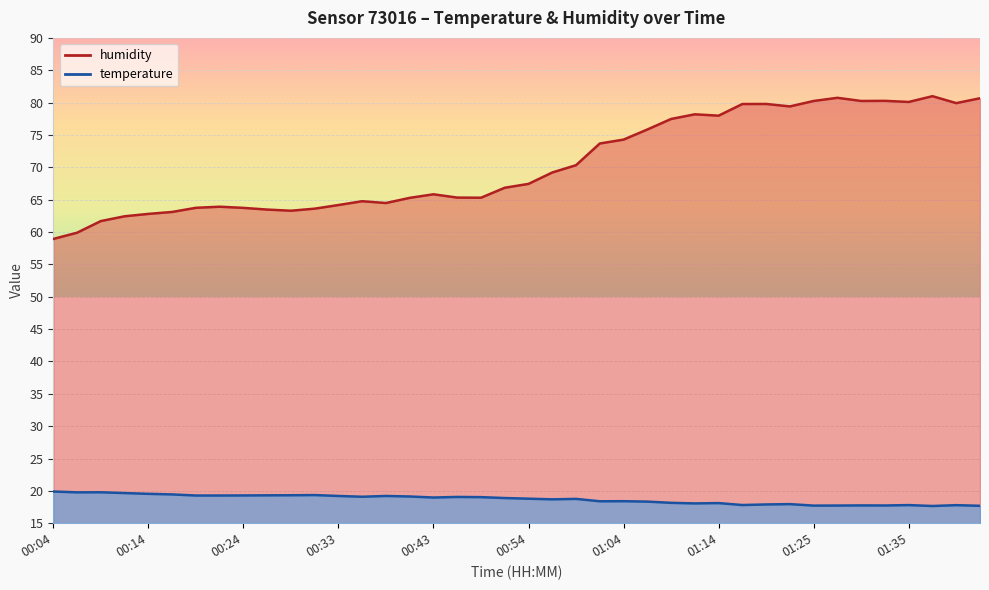

Which series has the largest total across all categories?

humidity